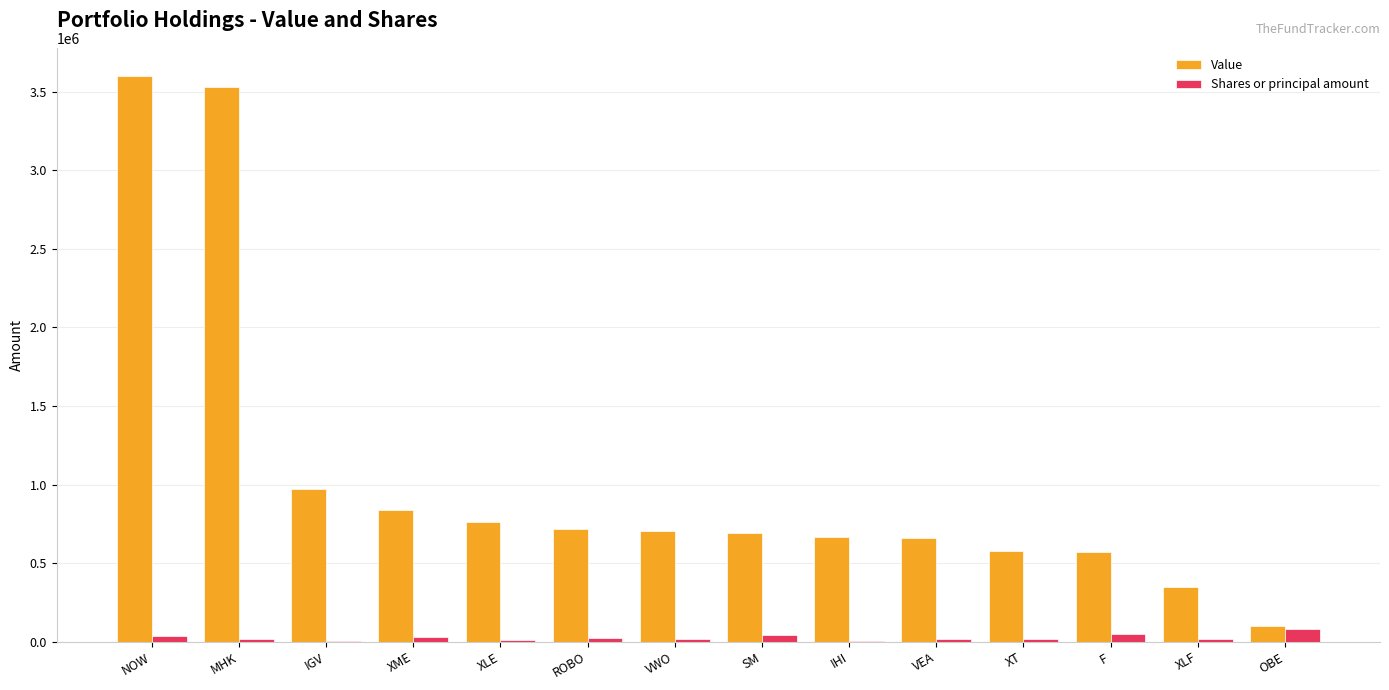

The Value series shows 1237406 at XME. True or false?

False